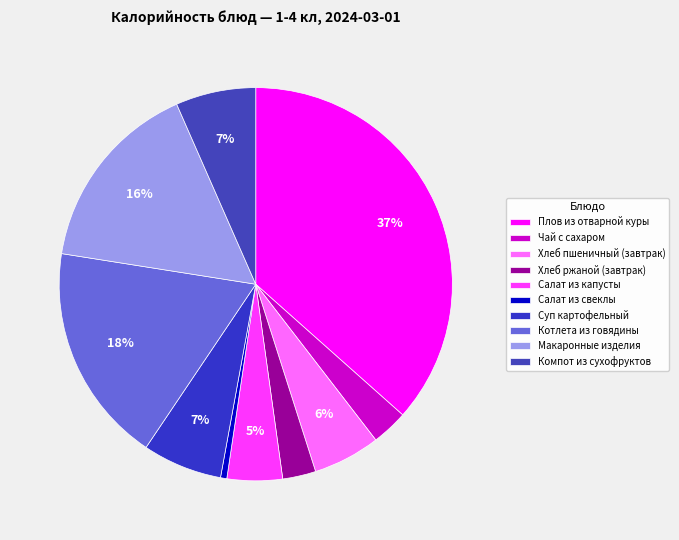

What is the ratio of the value at Плов из отварной куры to the value at Хлеб пшеничный (завтрак)?

6.6